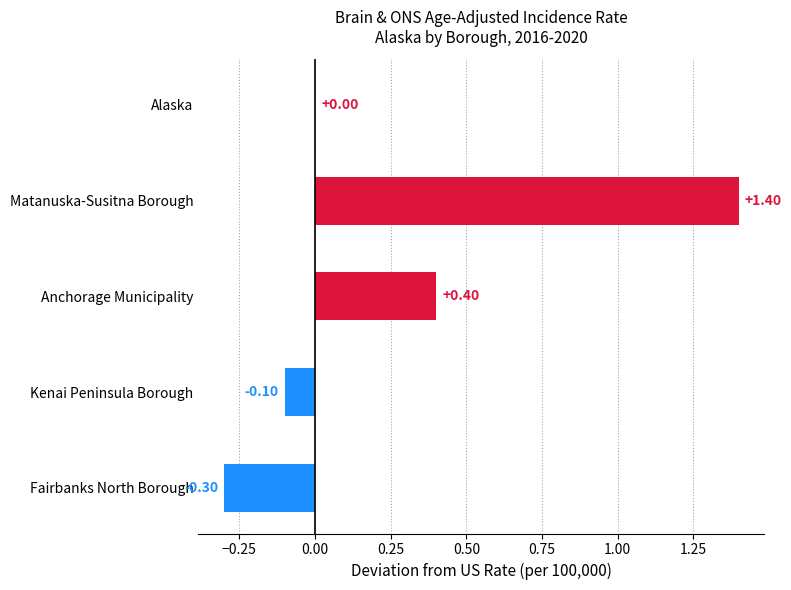

List the labels in order of value, largest first.

Matanuska-Susitna Borough, Anchorage Municipality, Alaska, Kenai Peninsula Borough, Fairbanks North Borough